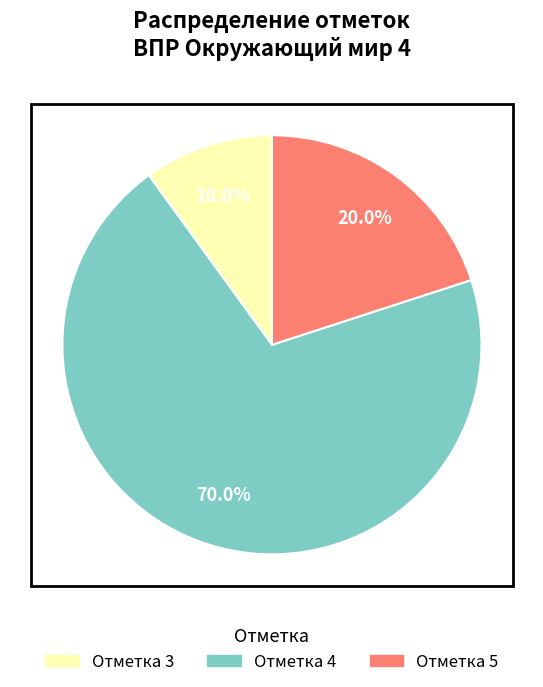

Is there any slice that represents more than half of the pie?

Yes